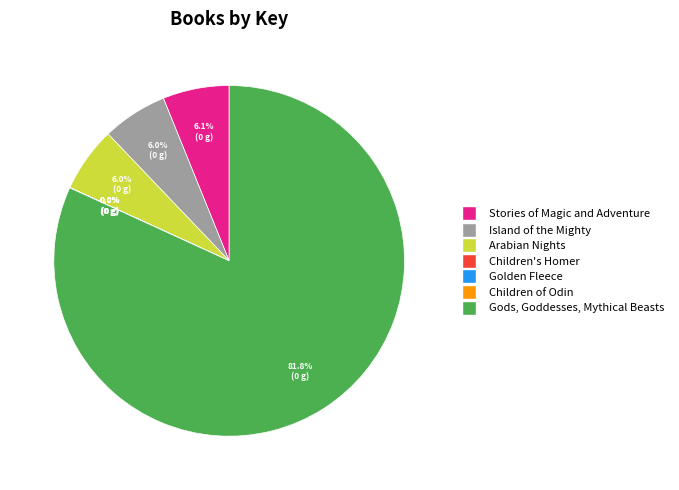

To the nearest percent, what is the difference between the largest and smallest slice percentages?

82%